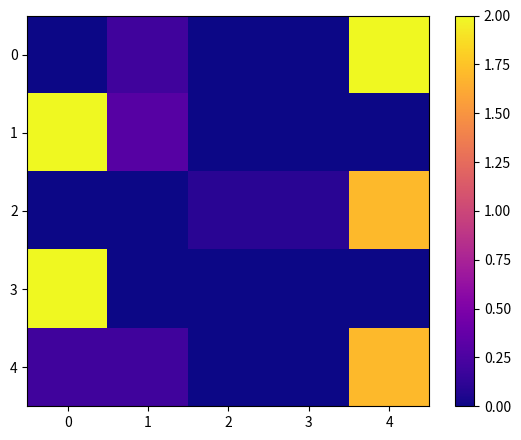

Reading right to left, what are all the values shown in this chart?

0: 4=2.0	3=0.0	2=0.0	1=0.2	0=0.0
1: 4=0.0	3=0.0	2=0.0	1=0.3	0=2.0
2: 4=1.7	3=0.1	2=0.1	1=0.0	0=0.0
3: 4=0.0	3=0.0	2=0.0	1=0.0	0=2.0
4: 4=1.7	3=0.0	2=0.0	1=0.2	0=0.2